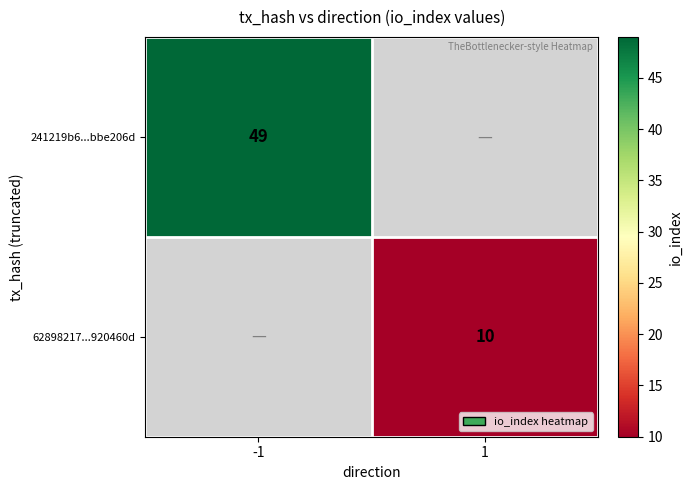

True or false: 241219b6...bbe206d has a value of 49 at -1.

True